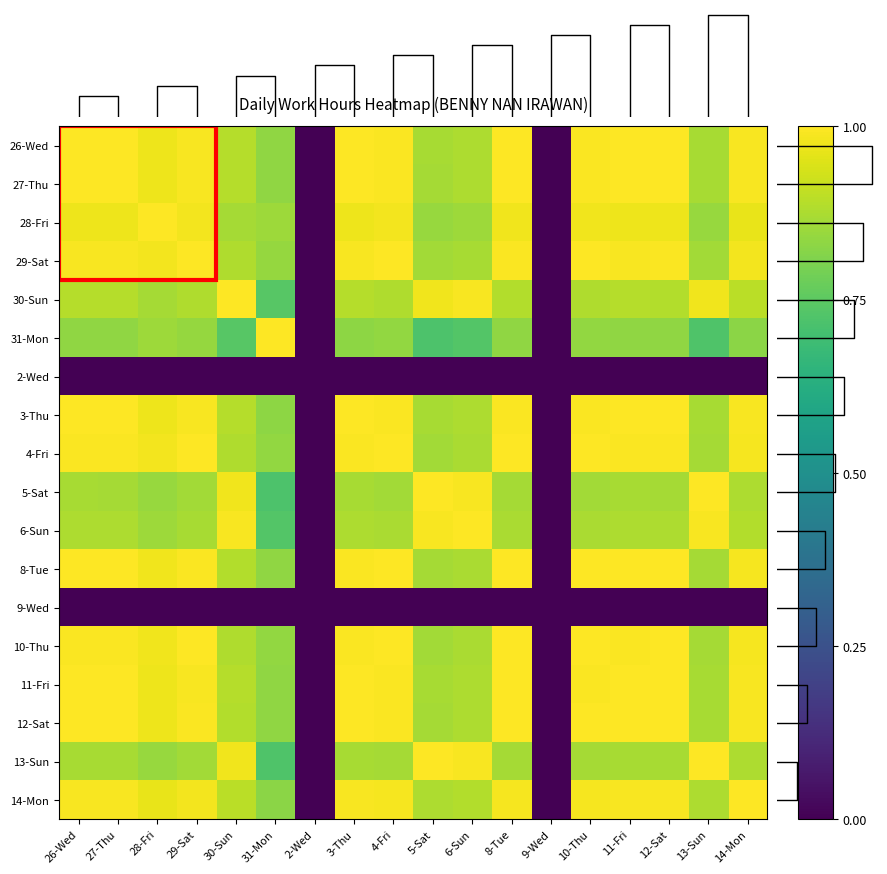

True or false: 14-Mon has a value of 1.0 at 28-Fri.

True